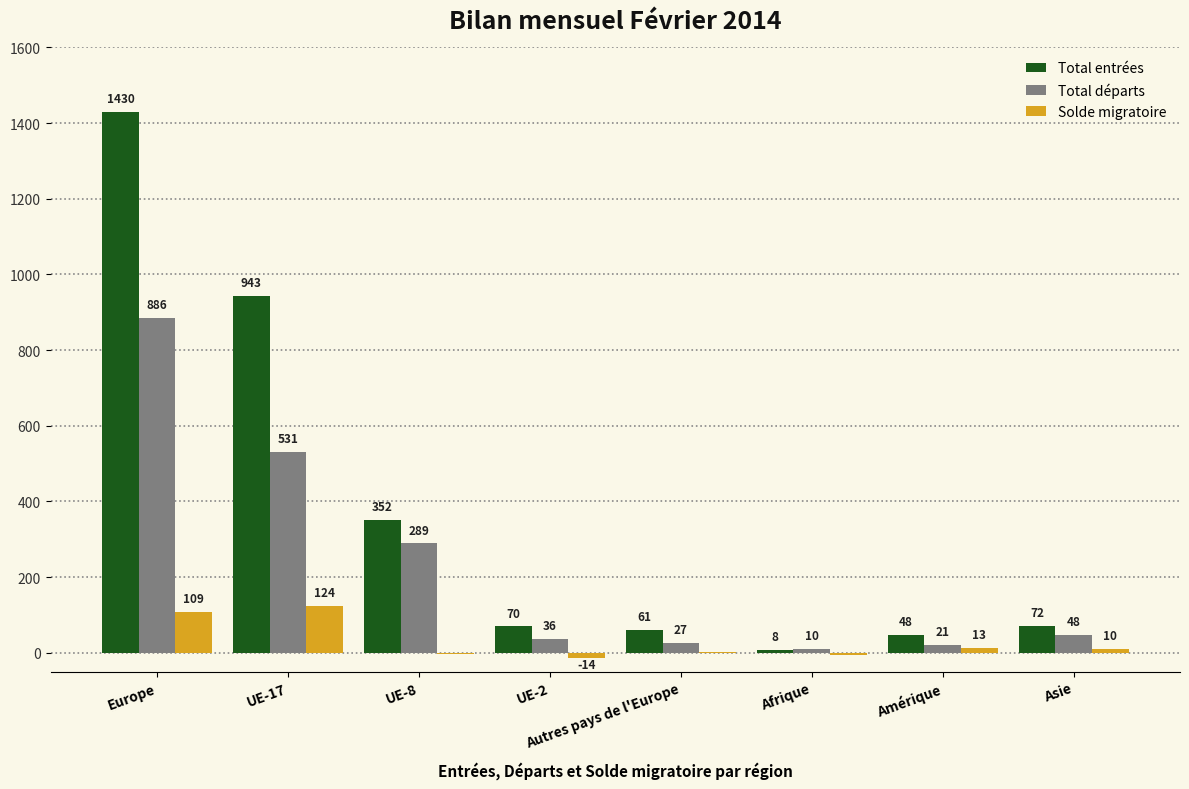

Reading left to right, list all the values displayed in this chart.

Total entrées: 1430	943	352	70	61	8	48	72
Total départs: 886	531	289	36	27	10	21	48
Solde migratoire: 109	124	-2	-14	1	-5	13	10